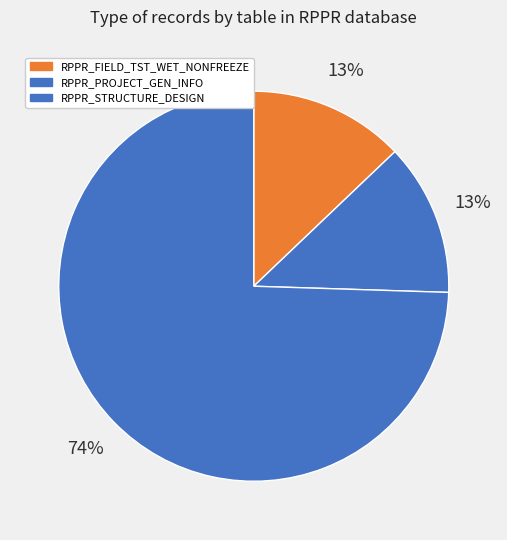

To the nearest percent, what is the difference between the largest and smallest slice percentages?

62%